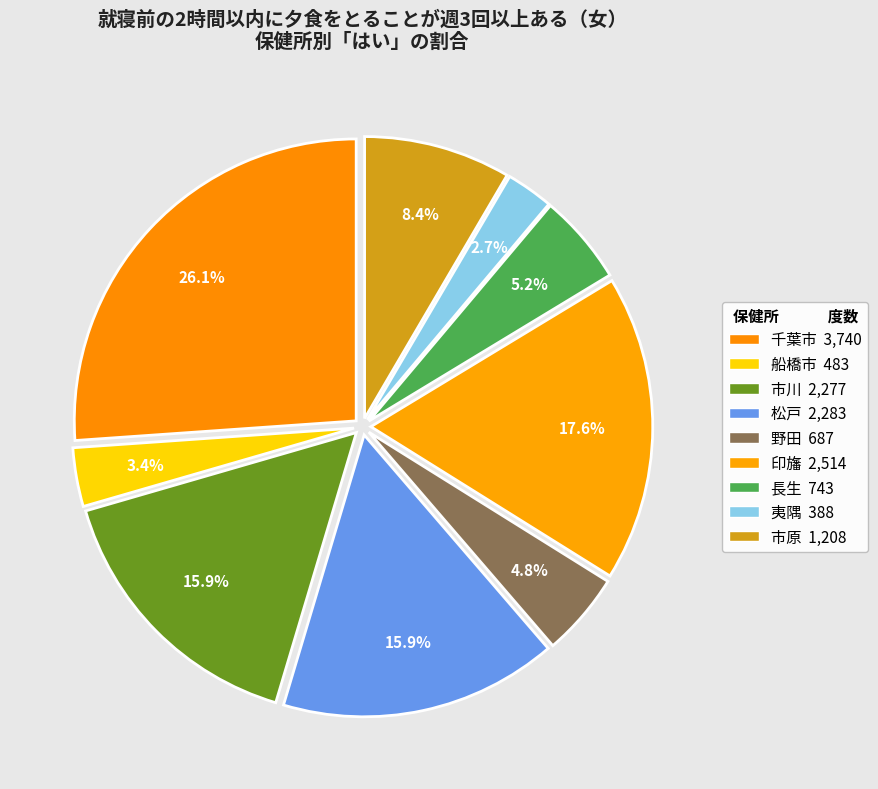

Count the number of slices in the pie.

9